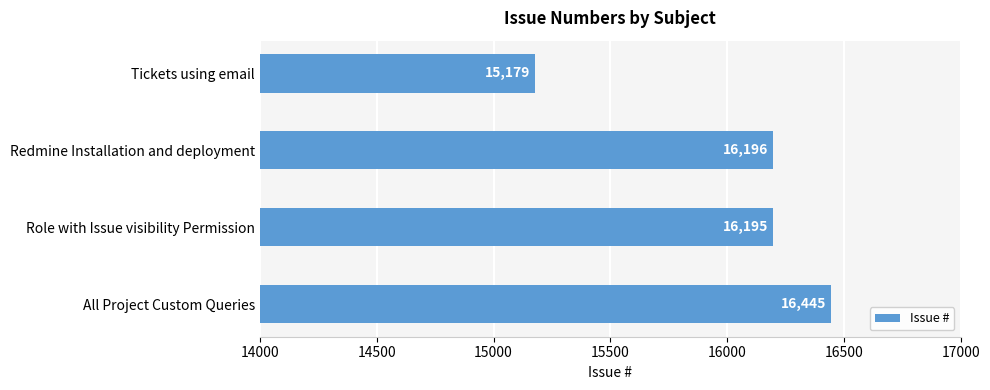

Does the chart contain any negative values?

No